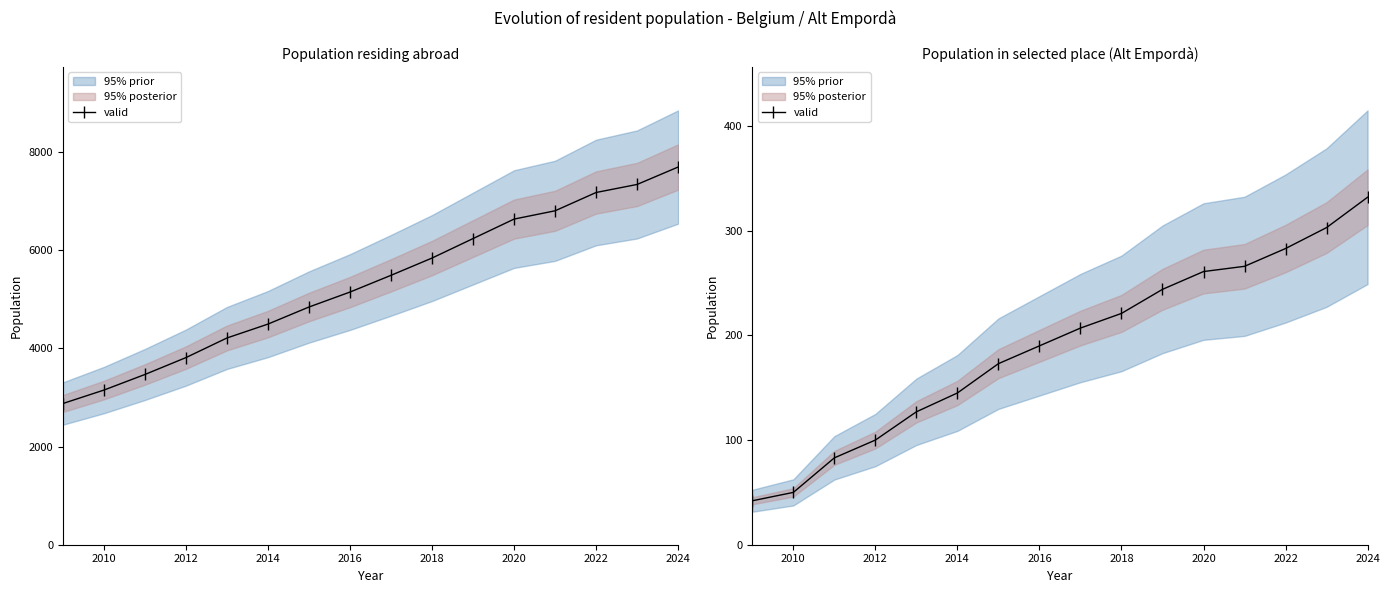

What is the value of the 8th point from the left?

190